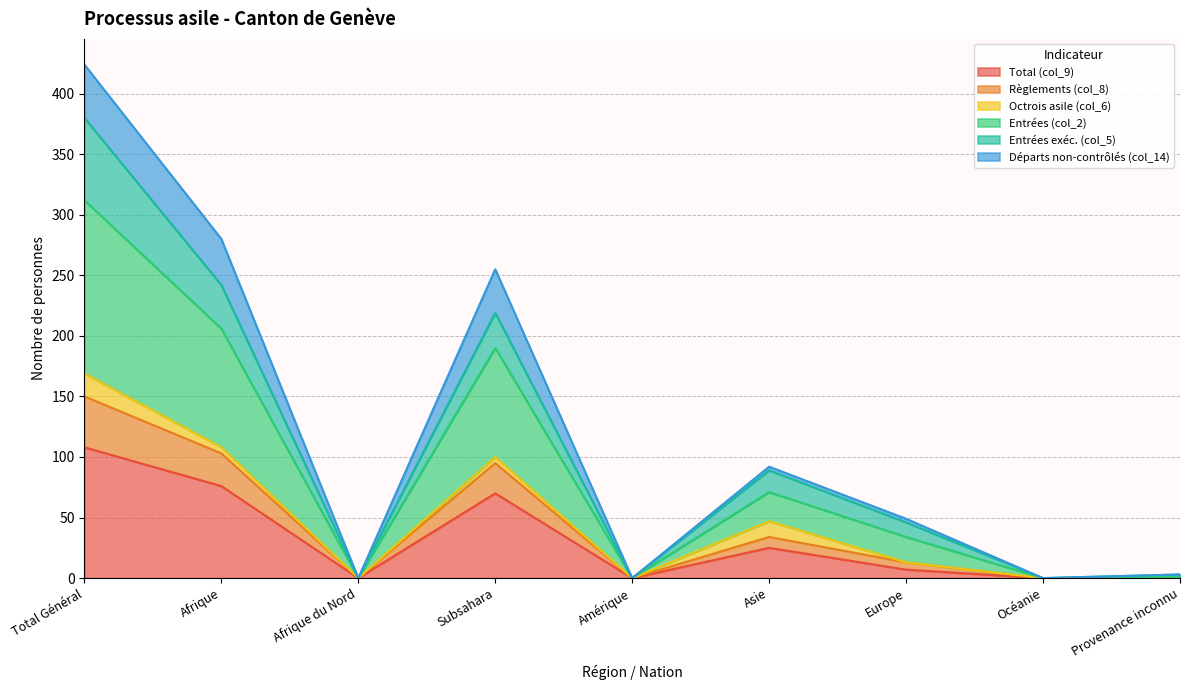

At which category is the sum across all series the highest?

Total Général